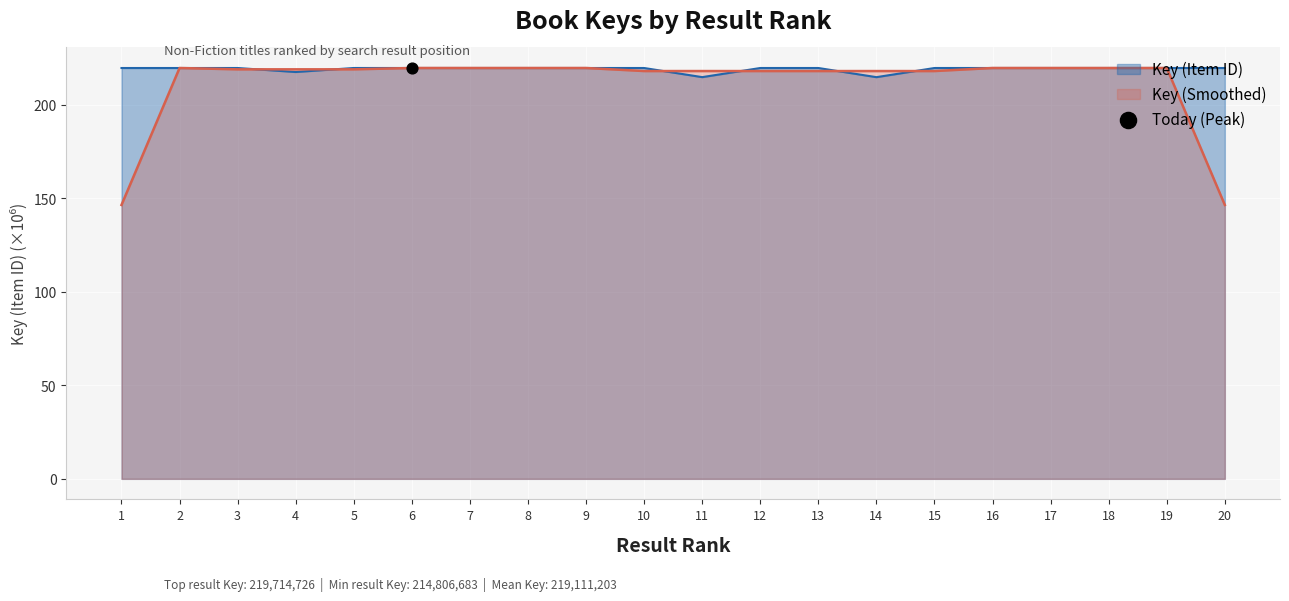

Approximately how many times larger is the value at 2 compared to 20?

1.0